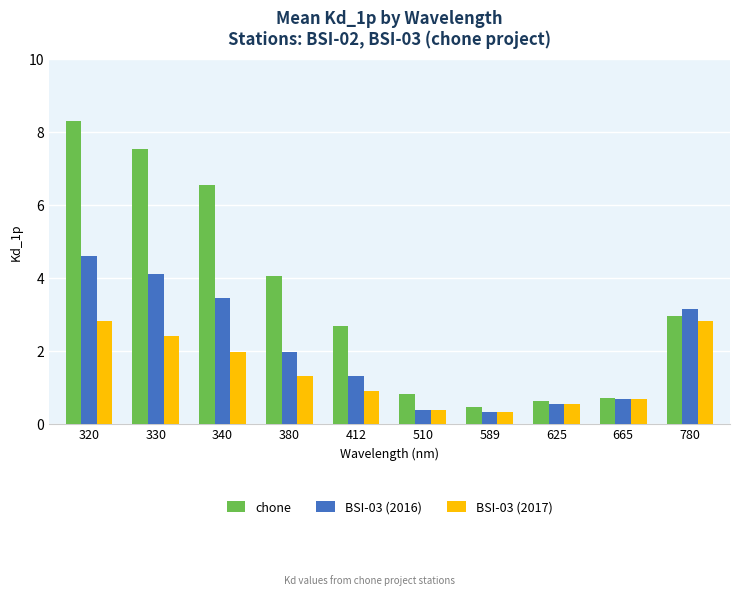

Which series has the largest range (max minus min)?

chone